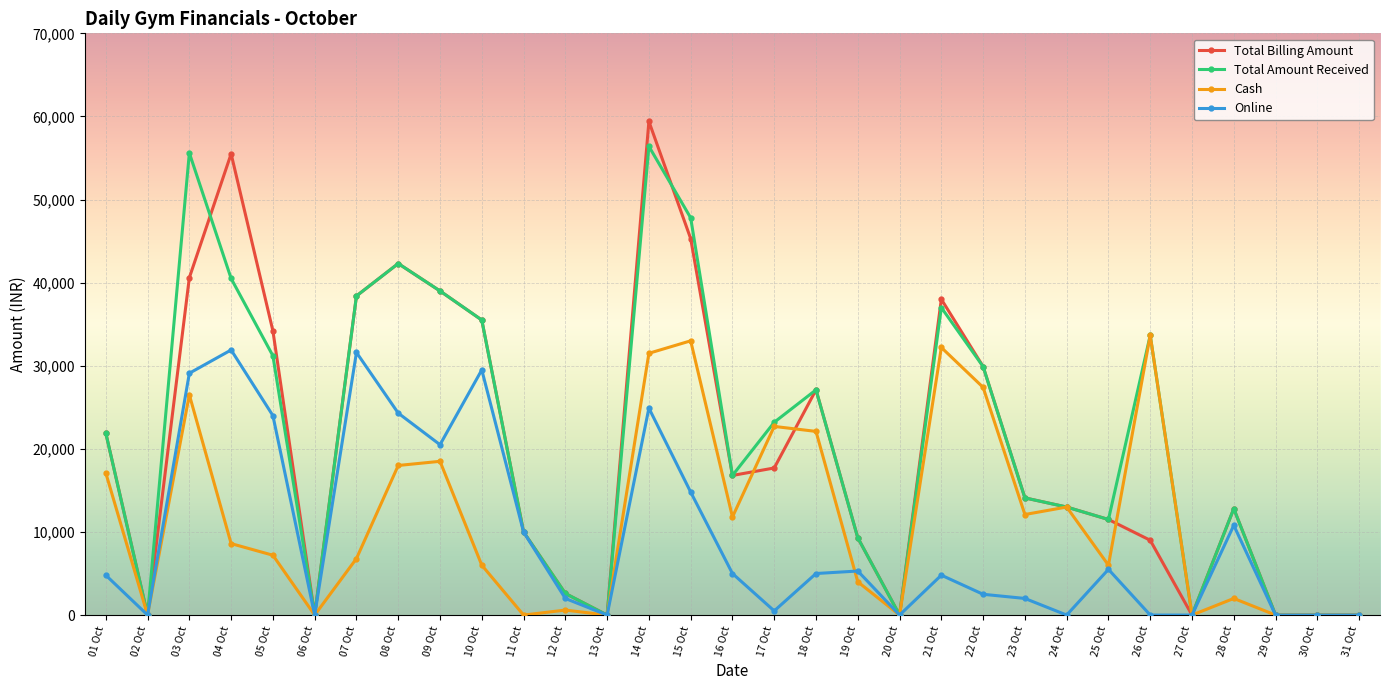

How many values in the Total Amount Received series are below 16800?

15